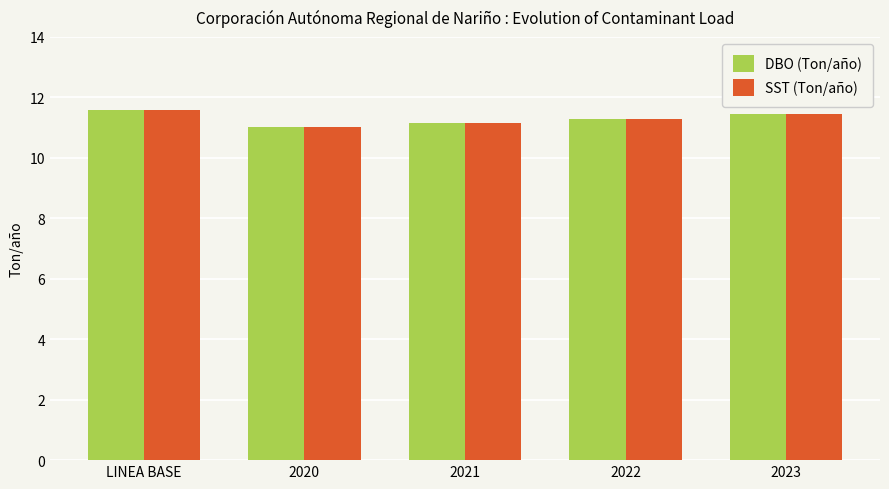

What is the difference between the maximum and second lowest values in the SST (Ton/año) series?

0.4